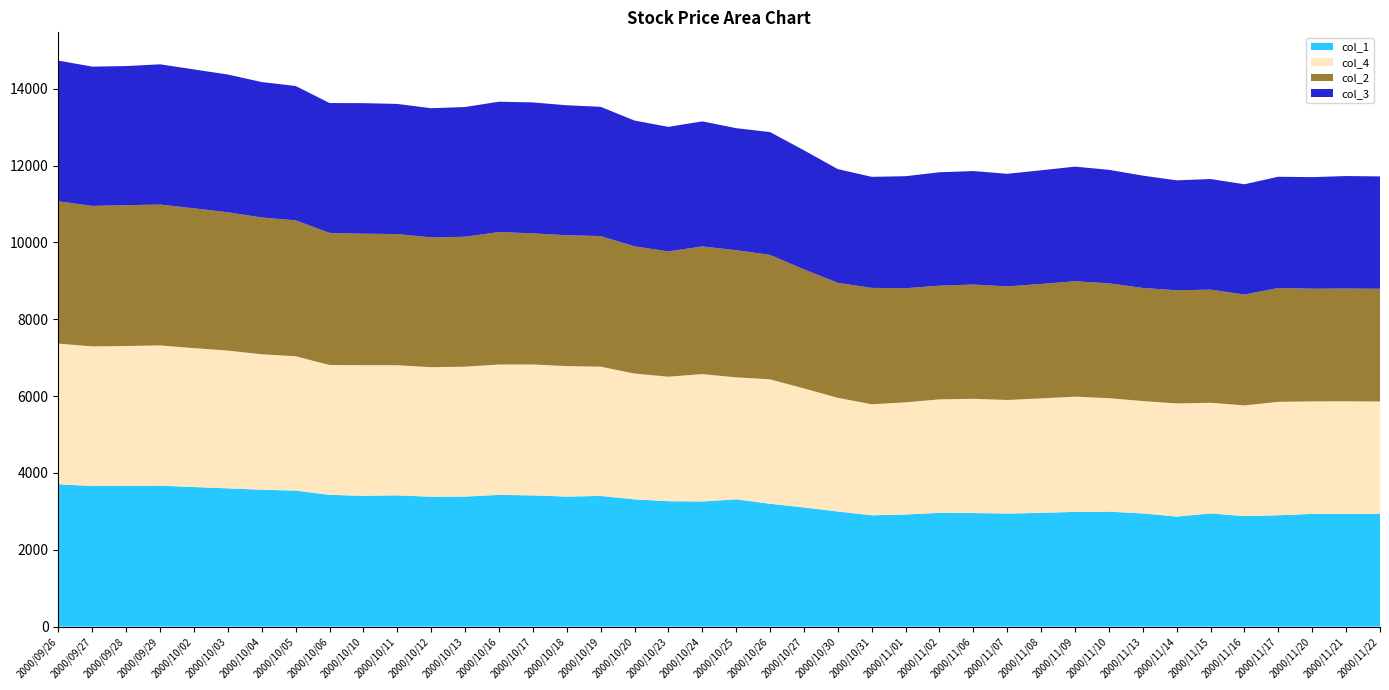

Reading left to right, what are all the values shown in this chart?

col_1: 2000/09/26=3704	2000/09/27=3656	2000/09/28=3661	2000/09/29=3666	2000/10/02=3631	2000/10/03=3597	2000/10/04=3561	2000/10/05=3538	2000/10/06=3427	2000/10/10=3403	2000/10/11=3414	2000/10/12=3378	2000/10/13=3382	2000/10/16=3427	2000/10/17=3413	2000/10/18=3382	2000/10/19=3399	2000/10/20=3311	2000/10/23=3262	2000/10/24=3255	2000/10/25=3310	2000/10/26=3196	2000/10/27=3099	2000/10/30=2994	2000/10/31=2895	2000/11/01=2916	2000/11/02=2959	2000/11/06=2954	2000/11/07=2941	2000/11/08=2959	2000/11/09=2984	2000/11/10=2990	2000/11/13=2944	2000/11/14=2862	2000/11/15=2945	2000/11/16=2875	2000/11/17=2896	2000/11/20=2932	2000/11/21=2929	2000/11/22=2934
col_4: 2000/09/26=3661	2000/09/27=3636	2000/09/28=3641	2000/09/29=3651	2000/10/02=3615	2000/10/03=3586	2000/10/04=3525	2000/10/05=3497	2000/10/06=3380	2000/10/10=3399	2000/10/11=3388	2000/10/12=3372	2000/10/13=3382	2000/10/16=3393	2000/10/17=3408	2000/10/18=3397	2000/10/19=3365	2000/10/20=3274	2000/10/23=3241	2000/10/24=3316	2000/10/25=3176	2000/10/26=3239	2000/10/27=3099	2000/10/30=2959	2000/10/31=2890	2000/11/01=2919	2000/11/02=2954	2000/11/06=2974	2000/11/07=2956	2000/11/08=2979	2000/11/09=2999	2000/11/10=2954	2000/11/13=2925	2000/11/14=2945	2000/11/15=2879	2000/11/16=2881	2000/11/17=2952	2000/11/20=2929	2000/11/21=2934	2000/11/22=2924
col_2: 2000/09/26=3704	2000/09/27=3656	2000/09/28=3666	2000/09/29=3666	2000/10/02=3640	2000/10/03=3599	2000/10/04=3561	2000/10/05=3538	2000/10/06=3439	2000/10/10=3423	2000/10/11=3414	2000/10/12=3378	2000/10/13=3382	2000/10/16=3448	2000/10/17=3413	2000/10/18=3407	2000/10/19=3399	2000/10/20=3311	2000/10/23=3262	2000/10/24=3323	2000/10/25=3310	2000/10/26=3239	2000/10/27=3099	2000/10/30=2994	2000/10/31=3030	2000/11/01=2971	2000/11/02=2959	2000/11/06=2974	2000/11/07=2956	2000/11/08=2979	2000/11/09=3004	2000/11/10=2990	2000/11/13=2944	2000/11/14=2945	2000/11/15=2945	2000/11/16=2885	2000/11/17=2964	2000/11/20=2932	2000/11/21=2934	2000/11/22=2934
col_3: 2000/09/26=3661	2000/09/27=3626	2000/09/28=3621	2000/09/29=3651	2000/10/02=3615	2000/10/03=3586	2000/10/04=3525	2000/10/05=3497	2000/10/06=3380	2000/10/10=3398	2000/10/11=3387	2000/10/12=3363	2000/10/13=3377	2000/10/16=3393	2000/10/17=3408	2000/10/18=3382	2000/10/19=3365	2000/10/20=3274	2000/10/23=3241	2000/10/24=3255	2000/10/25=3176	2000/10/26=3196	2000/10/27=3099	2000/10/30=2959	2000/10/31=2890	2000/11/01=2916	2000/11/02=2952	2000/11/06=2954	2000/11/07=2931	2000/11/08=2959	2000/11/09=2984	2000/11/10=2954	2000/11/13=2924	2000/11/14=2862	2000/11/15=2879	2000/11/16=2871	2000/11/17=2896	2000/11/20=2904	2000/11/21=2929	2000/11/22=2924